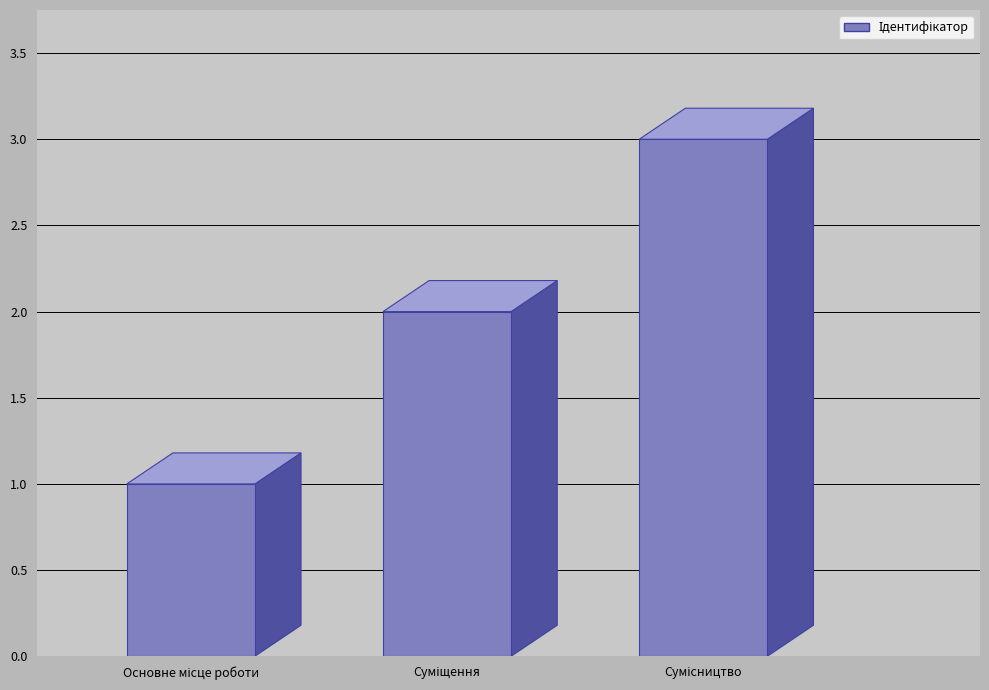

At which category does the chart reach its peak across all series?

Сумісництво